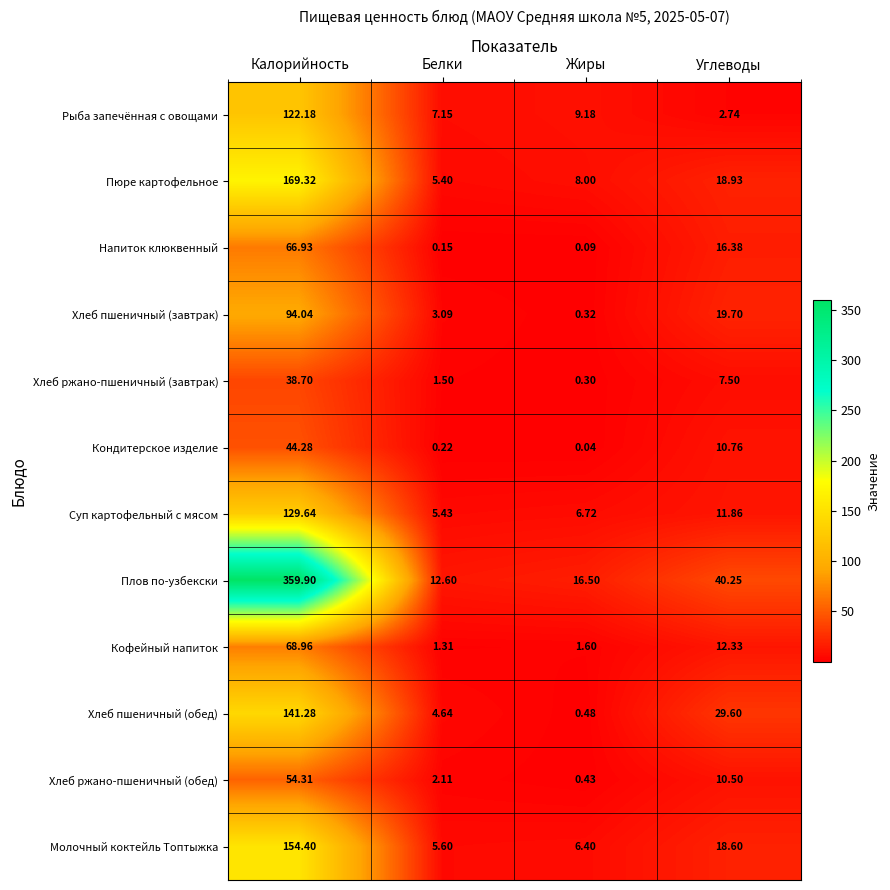

What is the total value across all series at Белки?

49.2